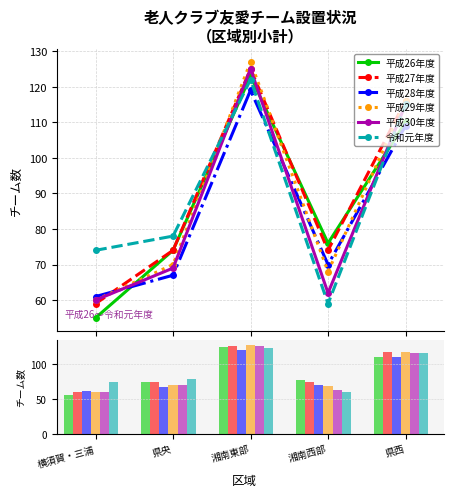

How many bars are there in each group?

6